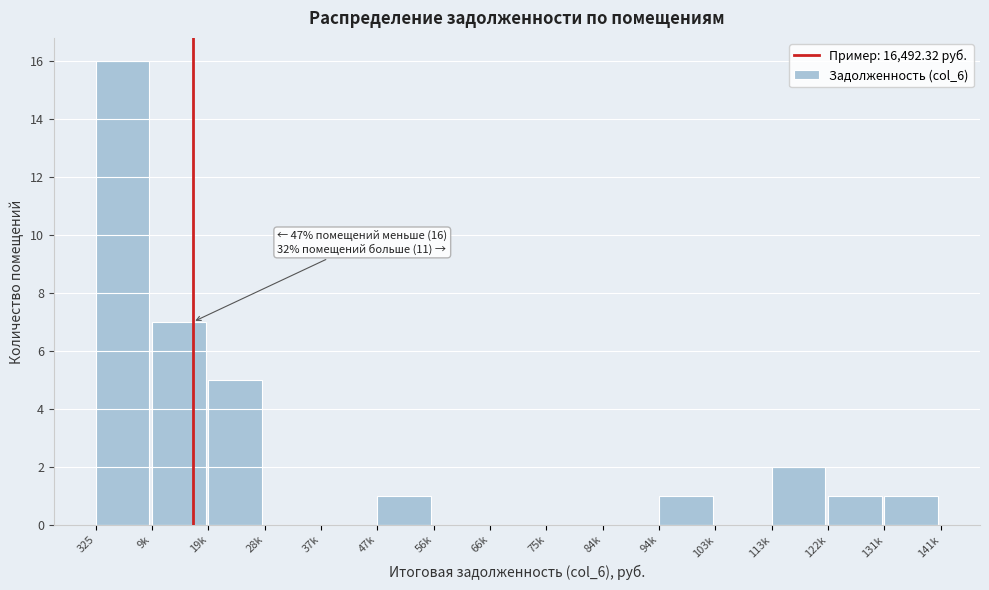

Reading left to right, list all the values displayed in this chart.

325=16	9k=7	19k=5	28k=0	37k=0	47k=1	56k=0	66k=0	75k=0	84k=0	94k=1	103k=0	113k=2	122k=1	131k=1